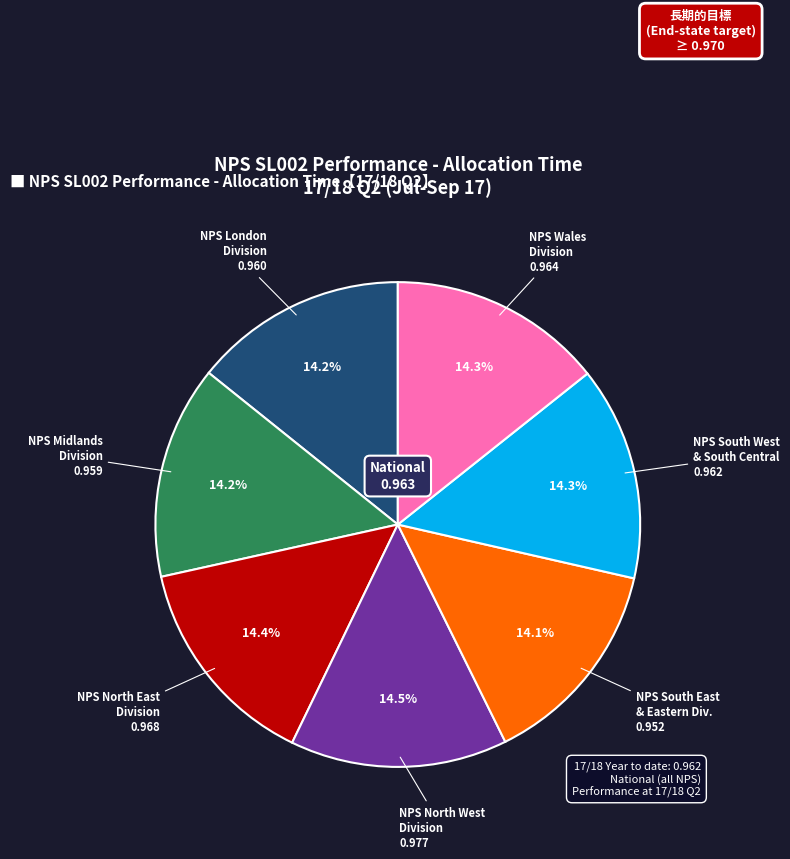

Is there any slice that represents more than half of the pie?

No